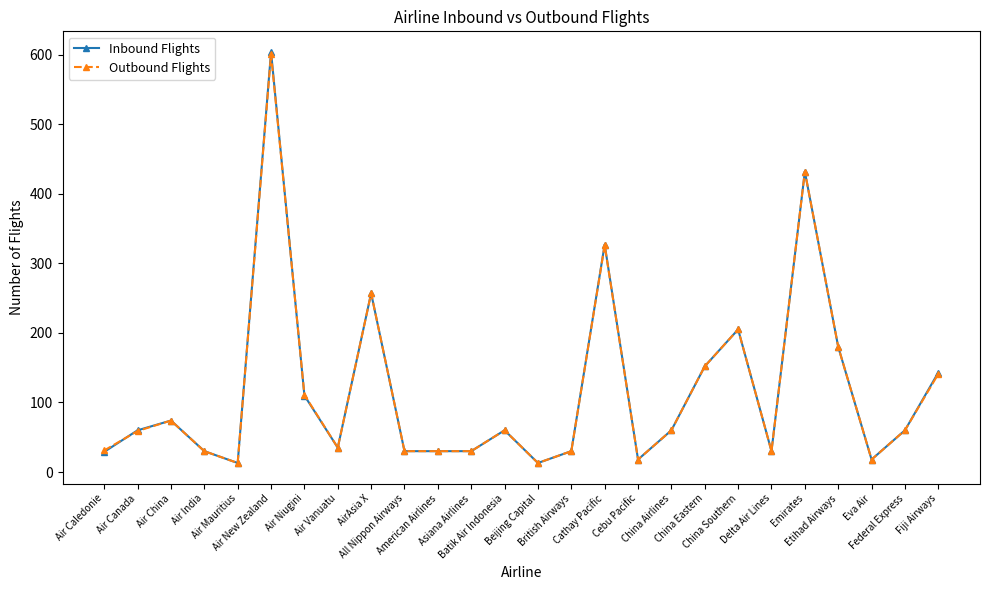

The Outbound Flights series shows 13 at Air Mauritius. True or false?

True